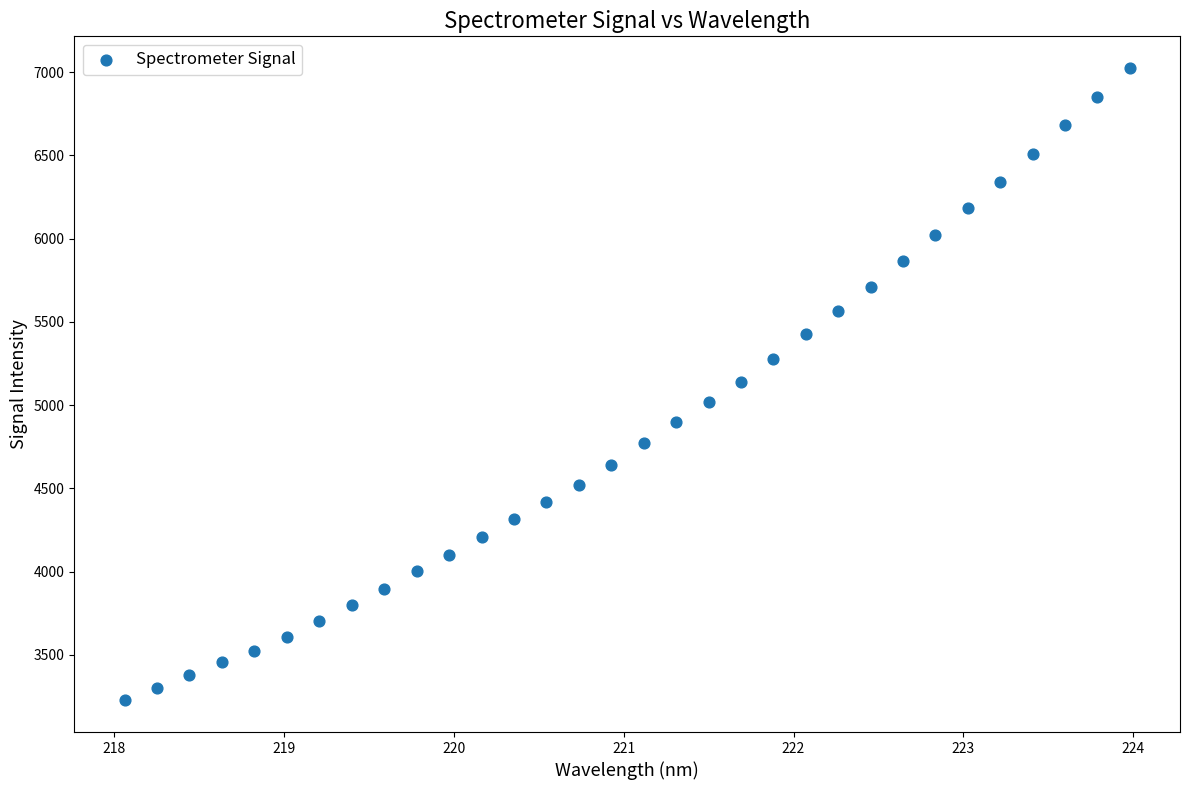

What is the range of Y values (max minus min)?

3798.4